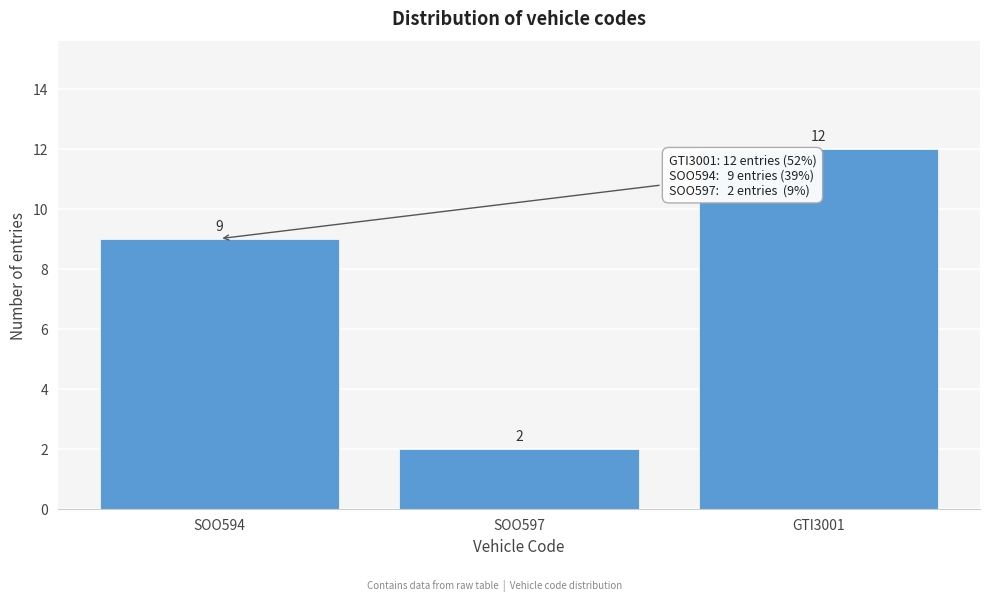

Reading left to right, transcribe all the data shown in this chart.

9	2	12